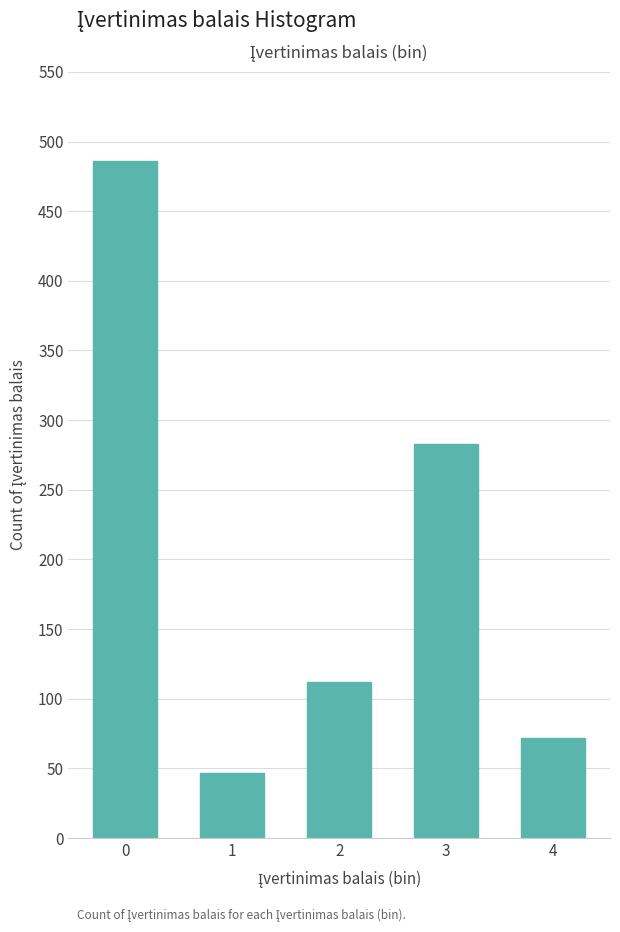

Reading left to right, transcribe all the data shown in this chart.

0=486	1=47	2=112	3=283	4=72